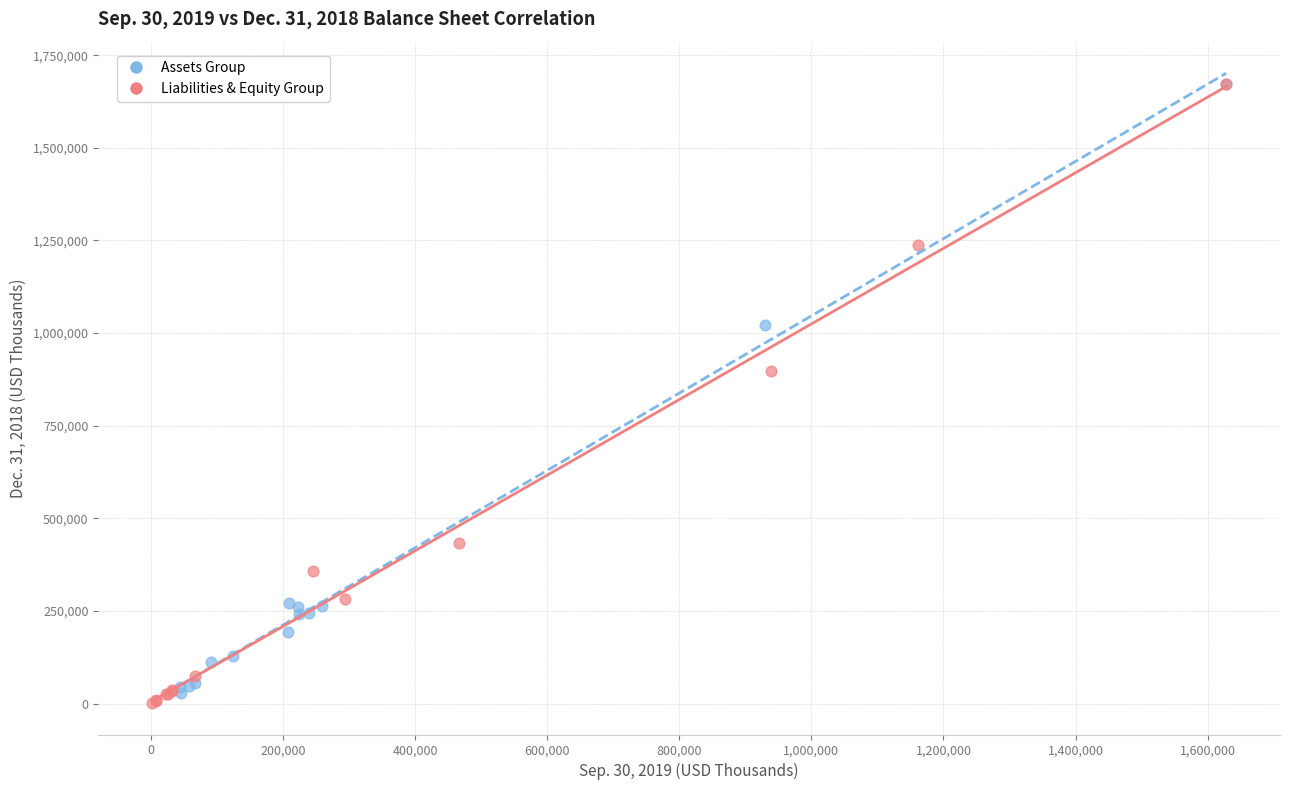

What are all the series names shown in the legend?

Assets Group, Liabilities & Equity Group